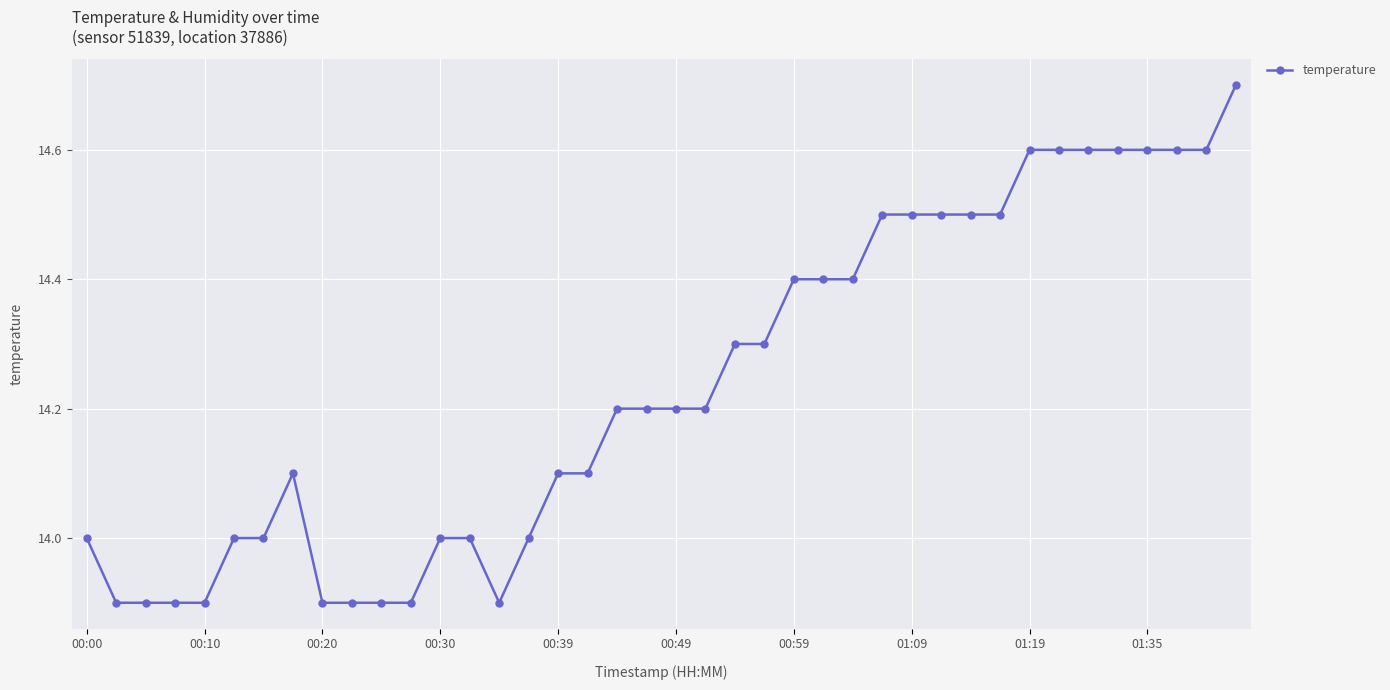

What is the maximum value shown in the chart?

14.7